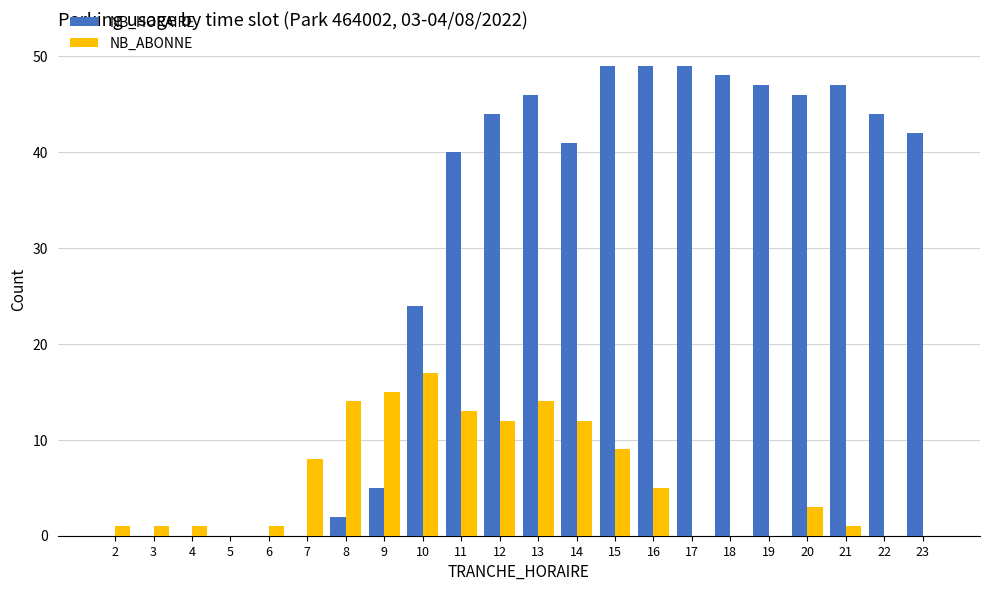

How many series are shown in this chart?

2